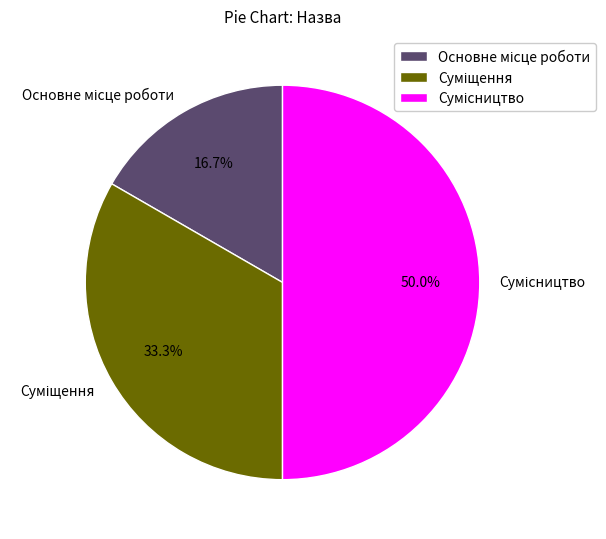

Is Суміщення the majority of the pie?

No